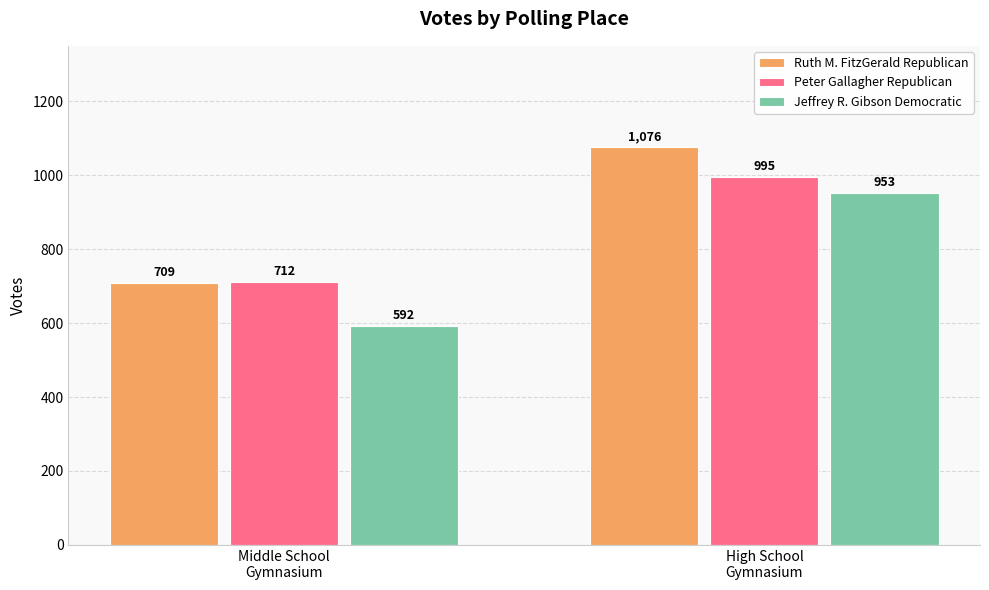

Where is Ruth M. FitzGerald Republican nearest to the value 892?

Middle School
Gymnasium